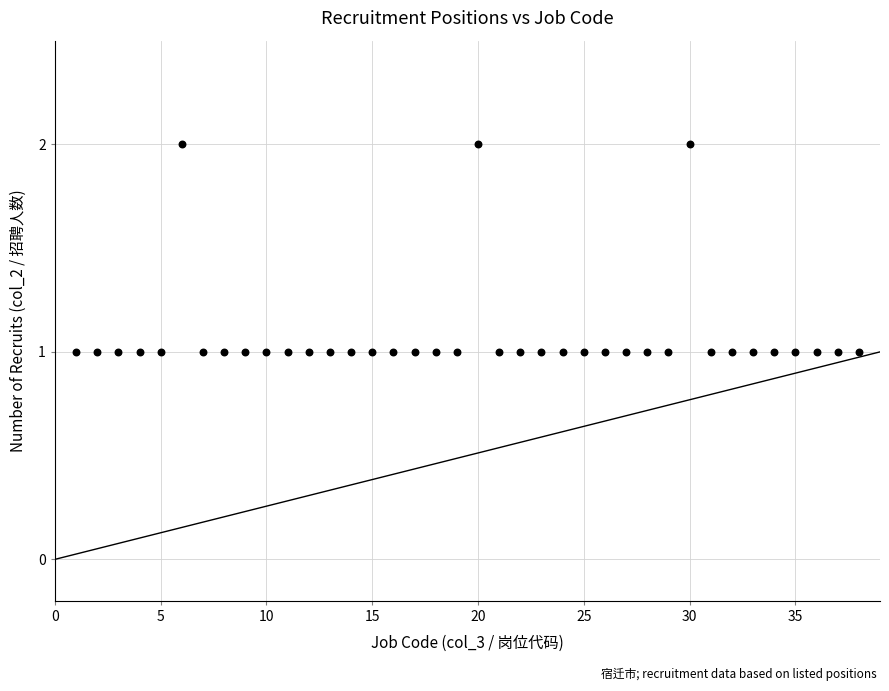

What is the range of X values (max minus min)?

37